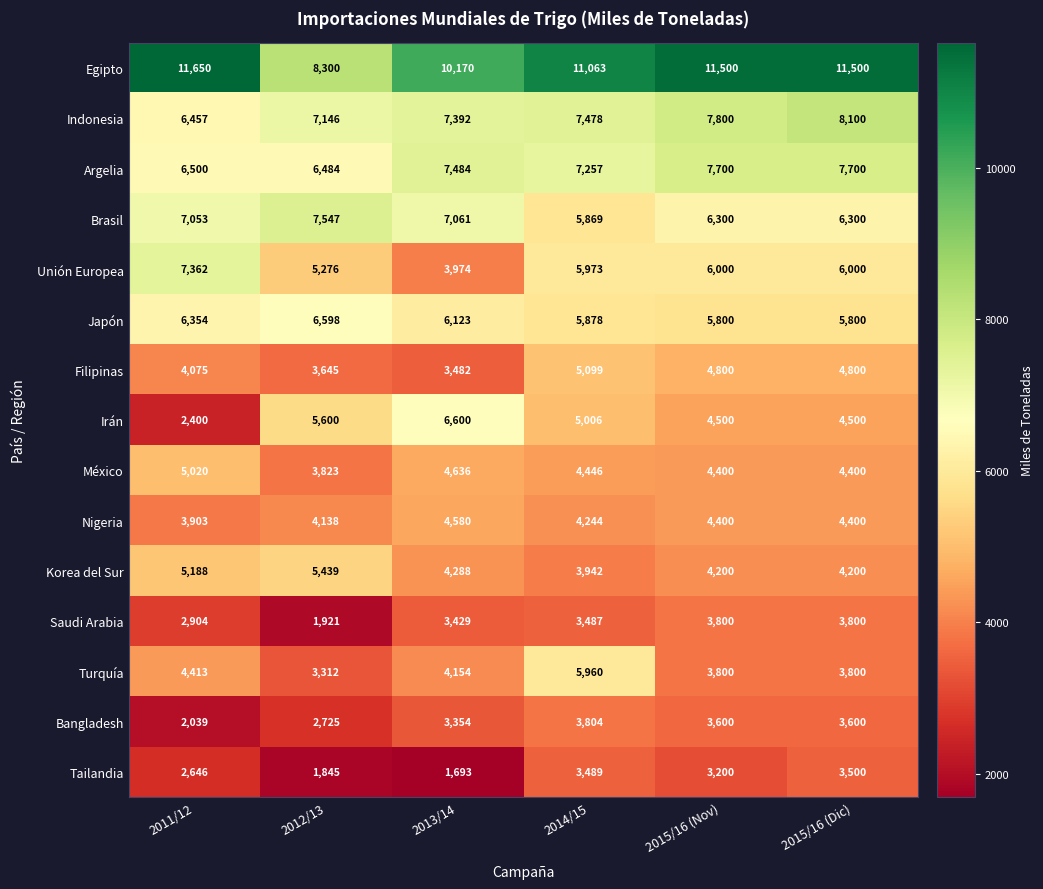

The value of Turquía at 2015/16 (Nov) is 3800. True or false?

True